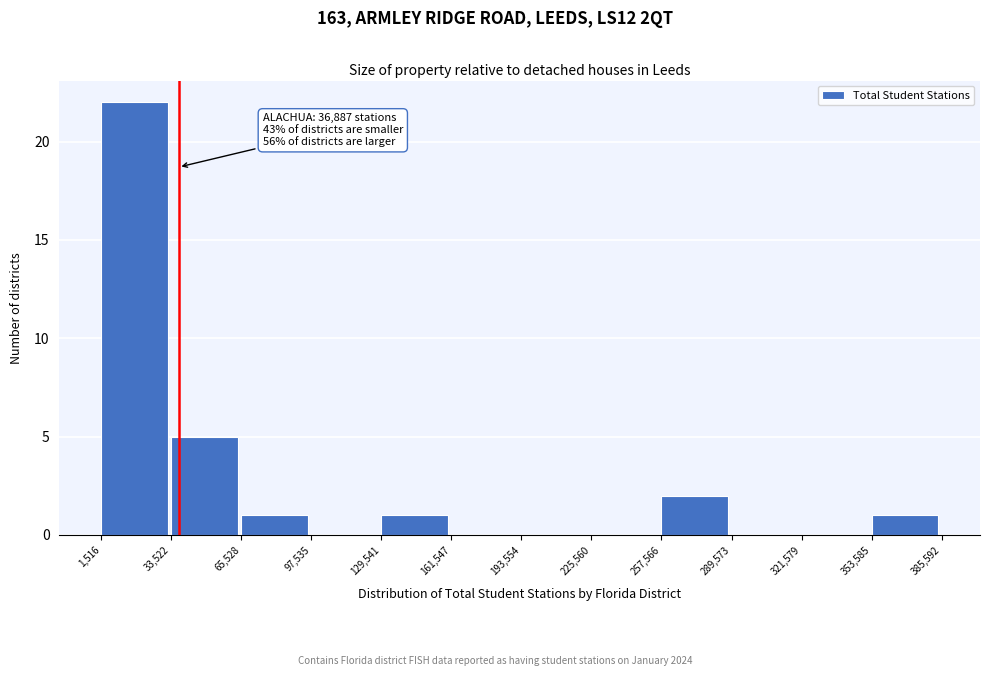

Which range on the x-axis has the tallest bar?

1,516 to 33,522